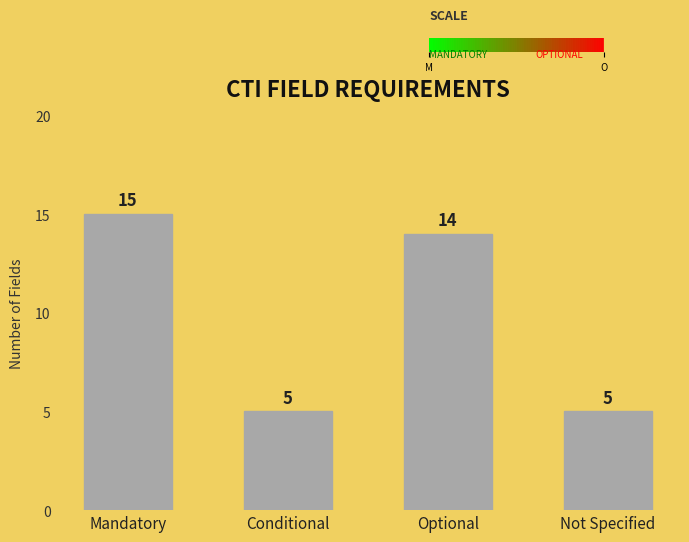

What is the label of the 2nd bar from the left?

Conditional